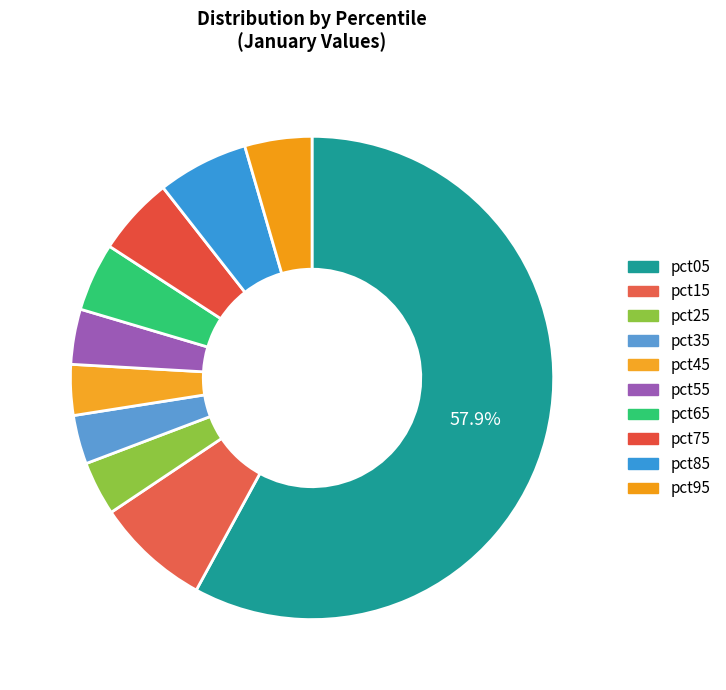

How many segments does this pie chart have?

10